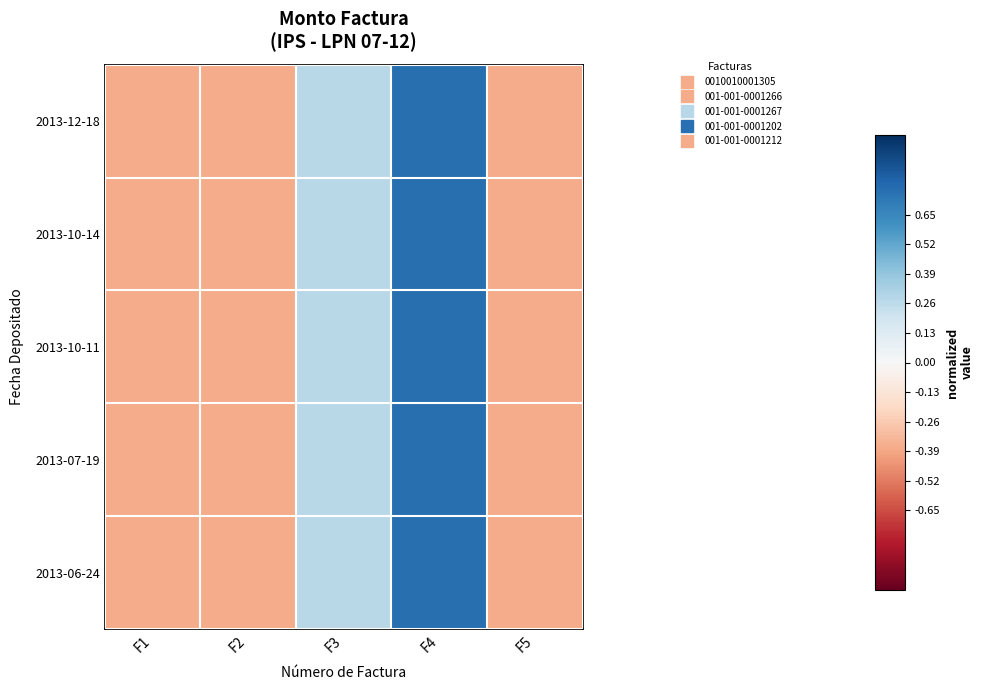

Reading right to left, what are all the values shown in this chart?

2013-12-18: F5=-0.4	F4=0.8	F3=0.3	F2=-0.4	F1=-0.4
2013-10-14: F5=-0.4	F4=0.8	F3=0.3	F2=-0.4	F1=-0.4
2013-10-11: F5=-0.4	F4=0.8	F3=0.3	F2=-0.4	F1=-0.4
2013-07-19: F5=-0.4	F4=0.8	F3=0.3	F2=-0.4	F1=-0.4
2013-06-24: F5=-0.4	F4=0.8	F3=0.3	F2=-0.4	F1=-0.4